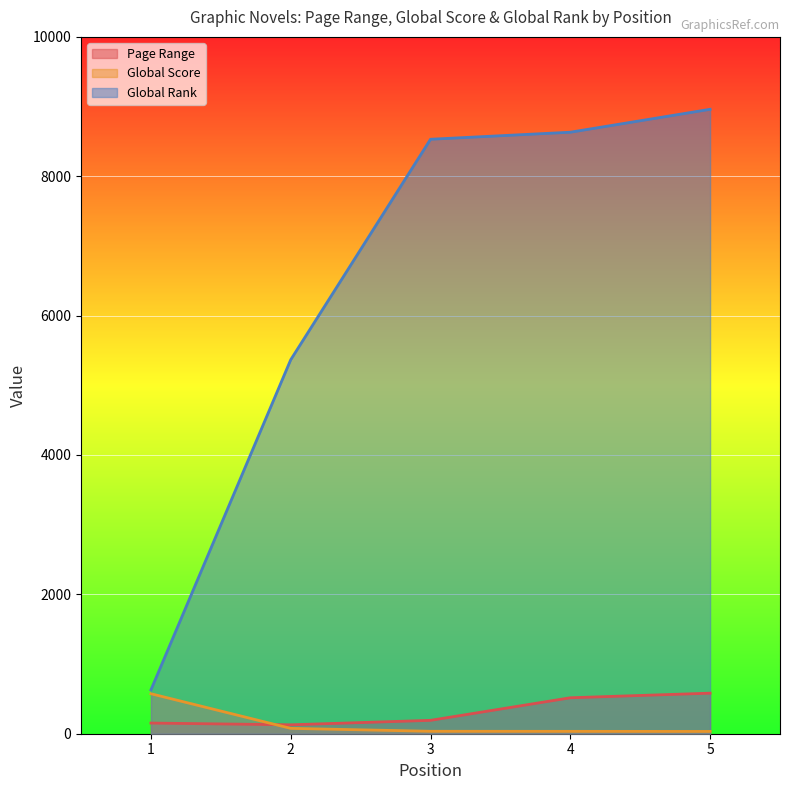

True or false: Page Range has a value of 153 at 1.

True